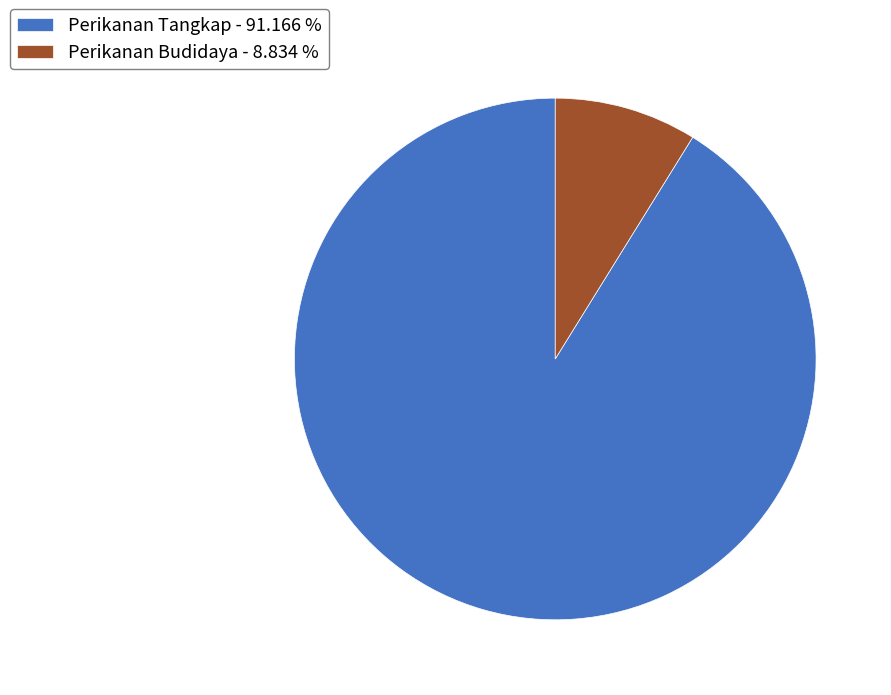

Count the number of slices in the pie.

2